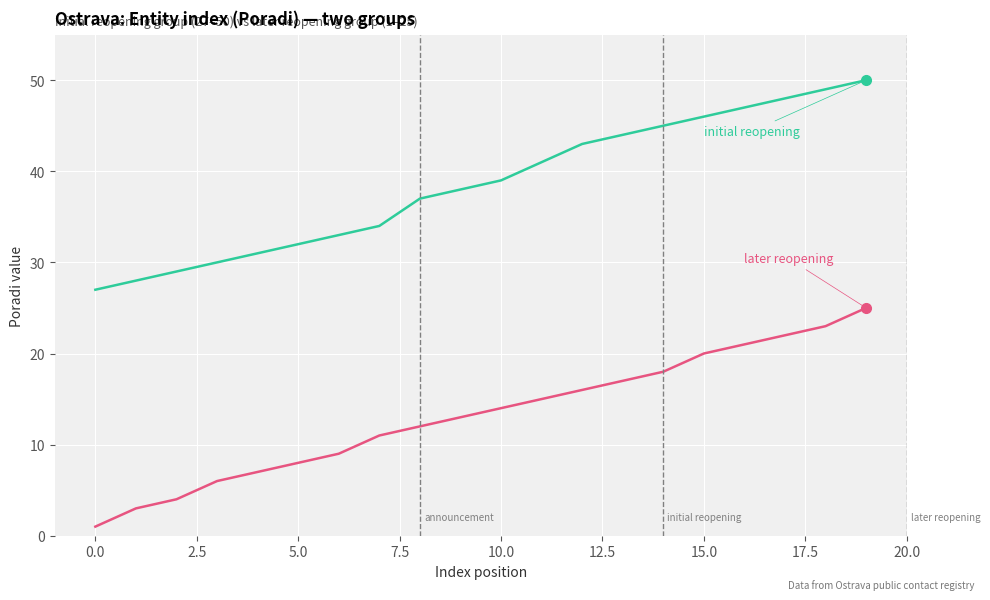

What position from the right is 16?

4